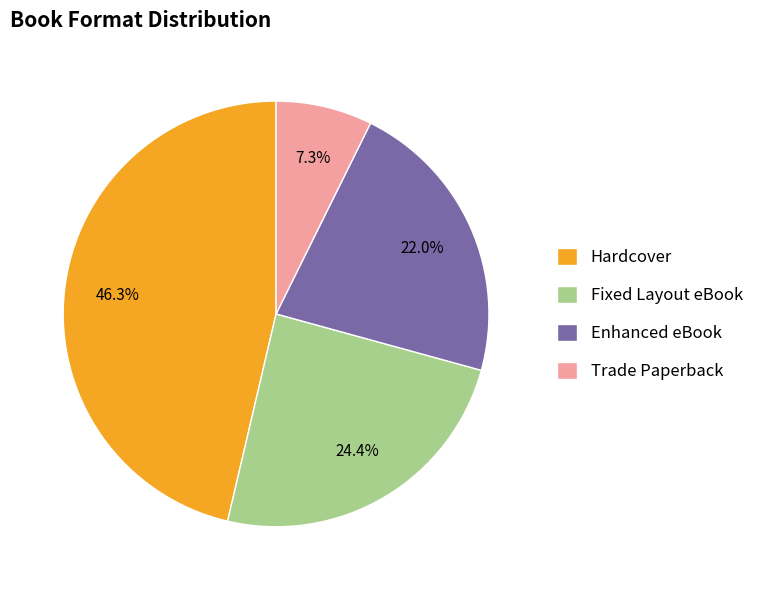

How many slices are in this pie chart?

4